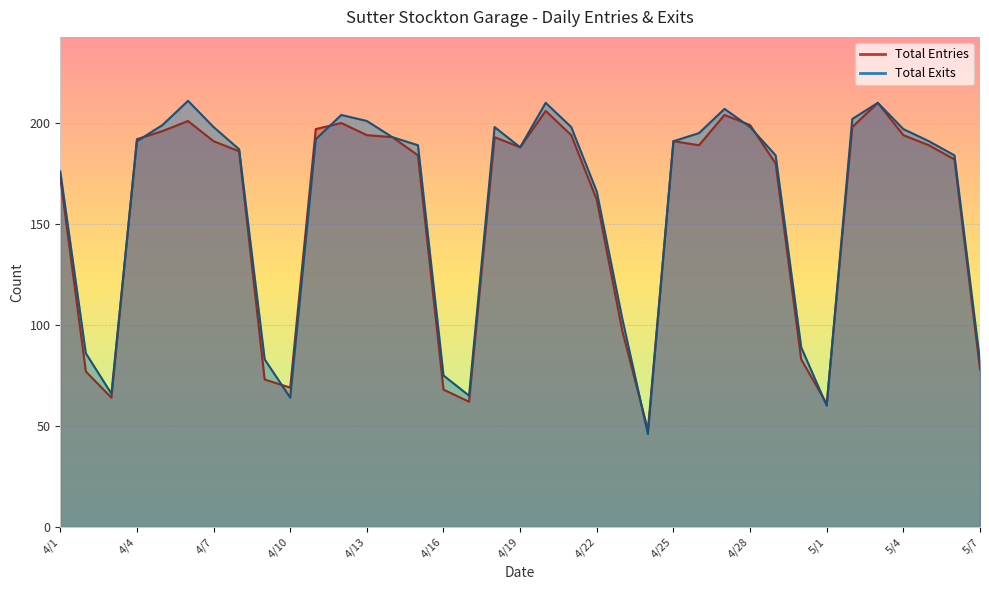

At which category is the sum across all series the highest?

5/3